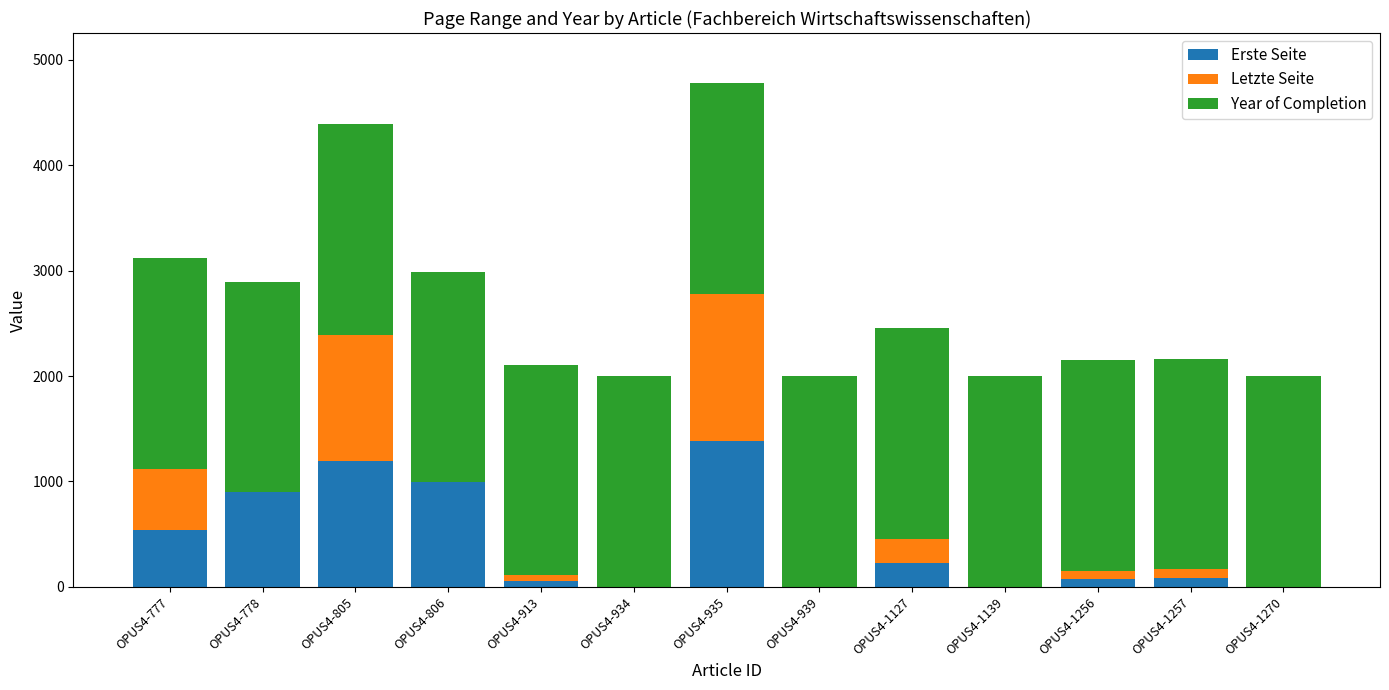

The Erste Seite series shows 543 at OPUS4-777. True or false?

True